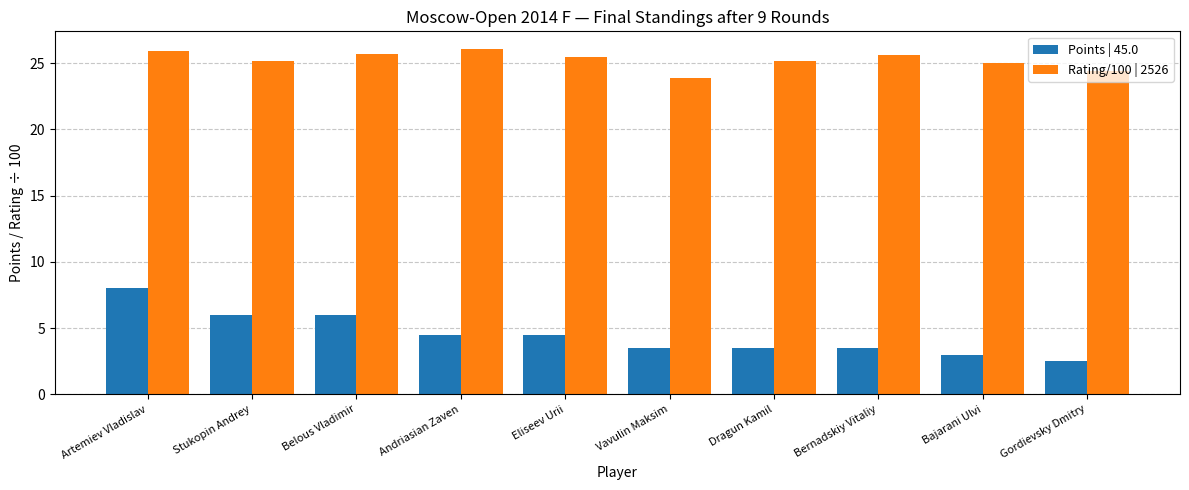

What is the minimum value for Points | 45.0?

2.5